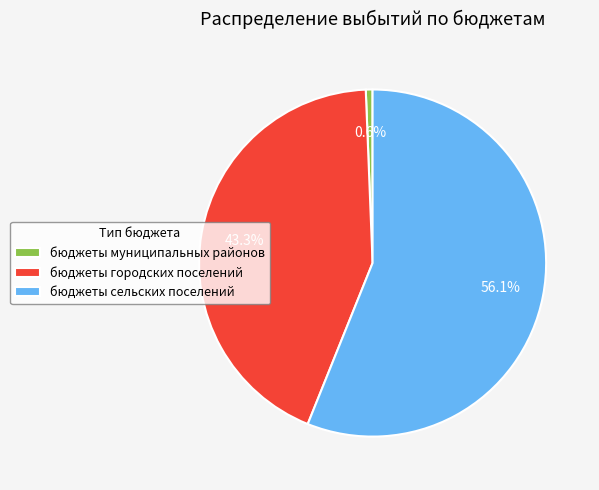

How many segments does this pie chart have?

3